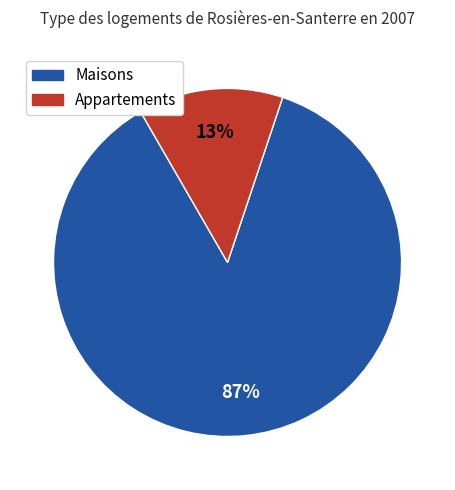

Does any single category account for the majority?

Yes